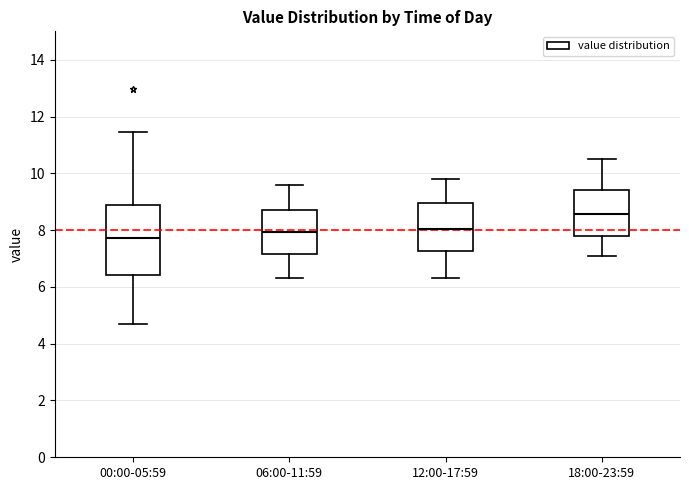

Where does the lower whisker of the box for 00:00-05:59 end on the y-axis? The values are not printed on the chart, so give them approximately, as read against the axis.

4.8